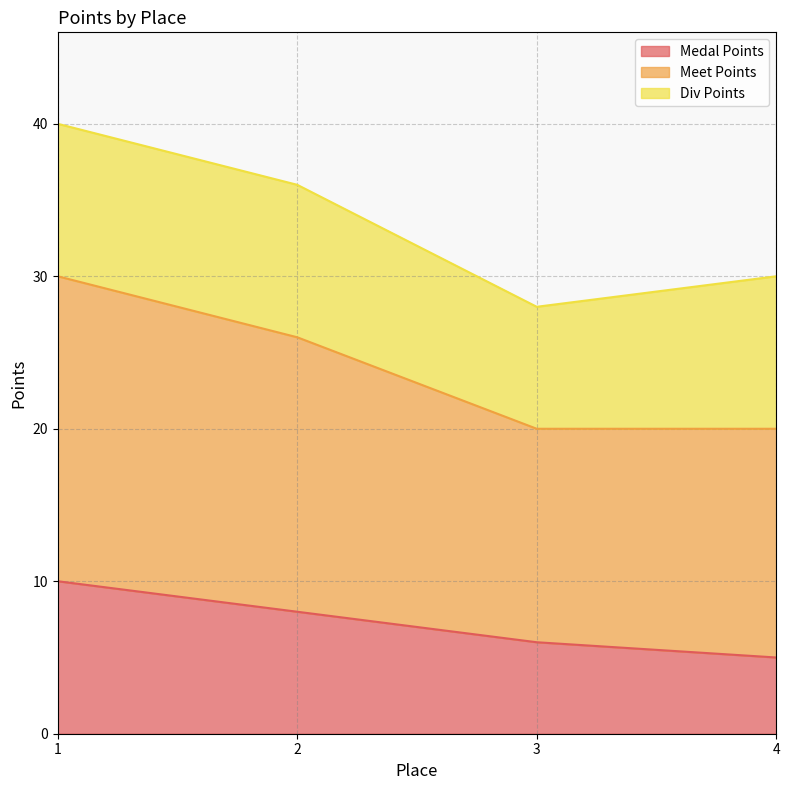

True or false: Medal Points has a value of 5 at 4.

True